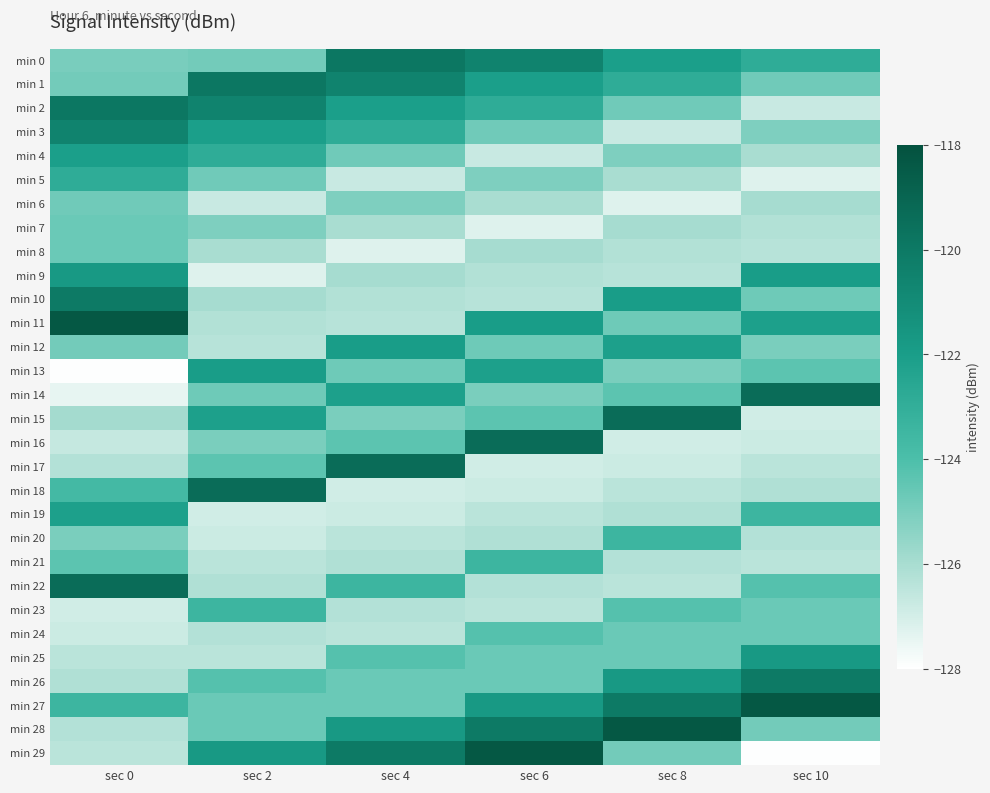

What is the total value across all series at sec 8?

-3731.8